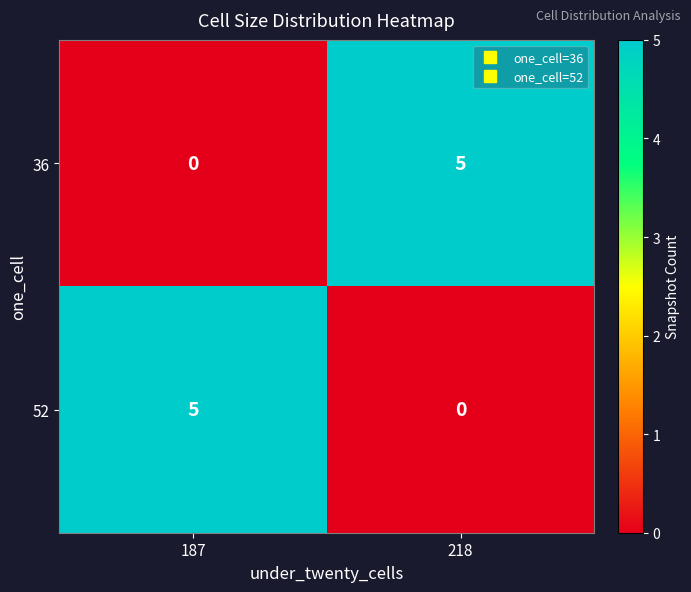

At which label is 36 closest to 2?

187